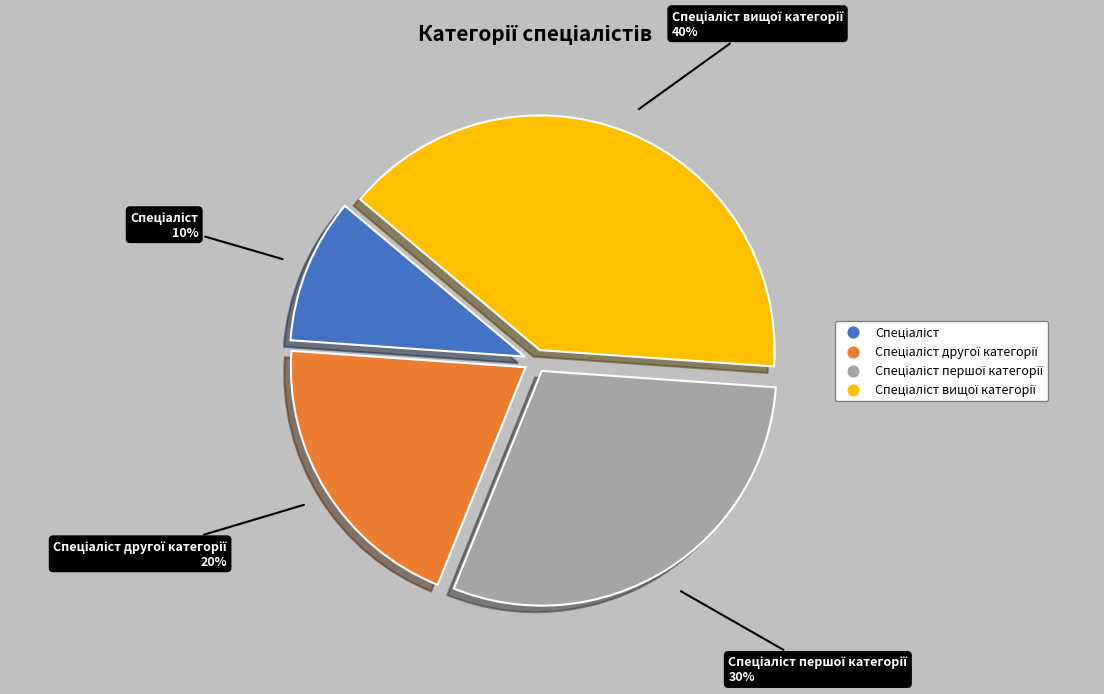

Is there a majority slice in this chart?

No